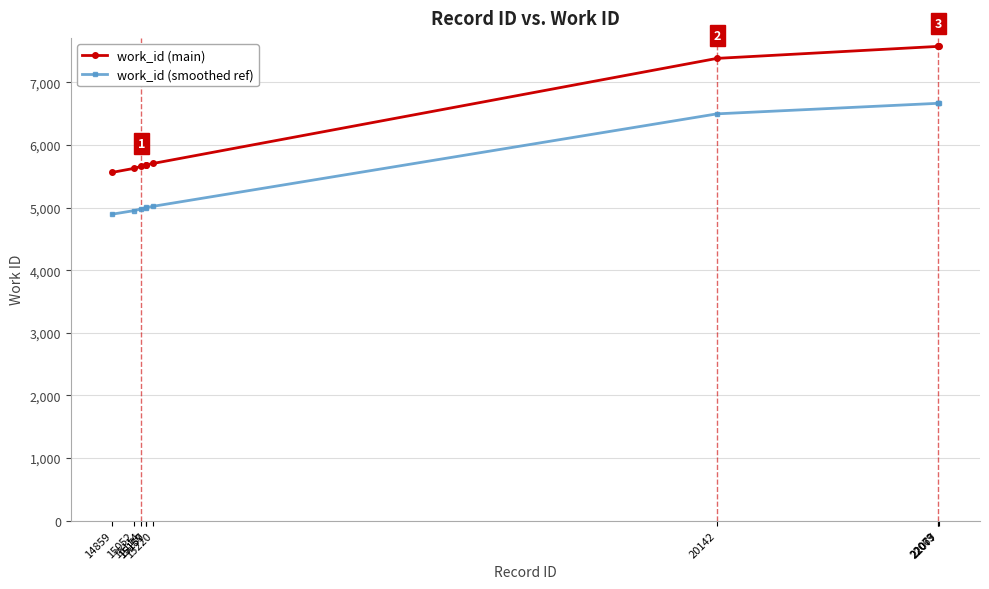

True or false: work_id (main) and work_id (smoothed ref) cross at least once.

False